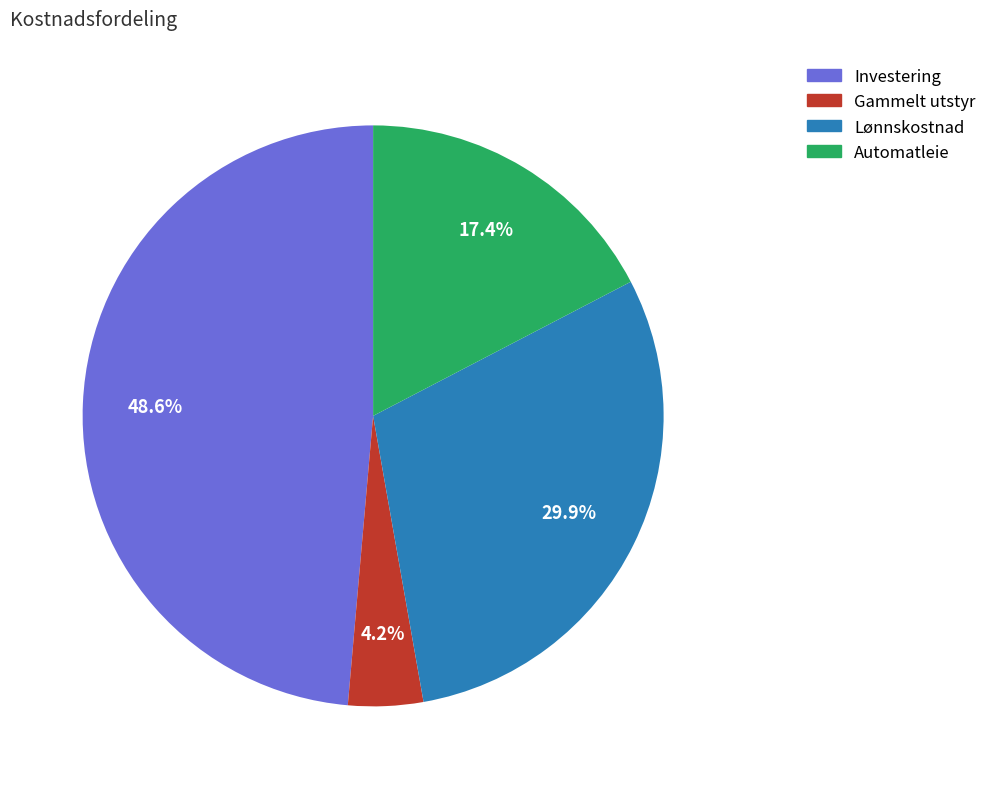

Which has a higher value, Lønnskostnad or Gammelt utstyr?

Lønnskostnad